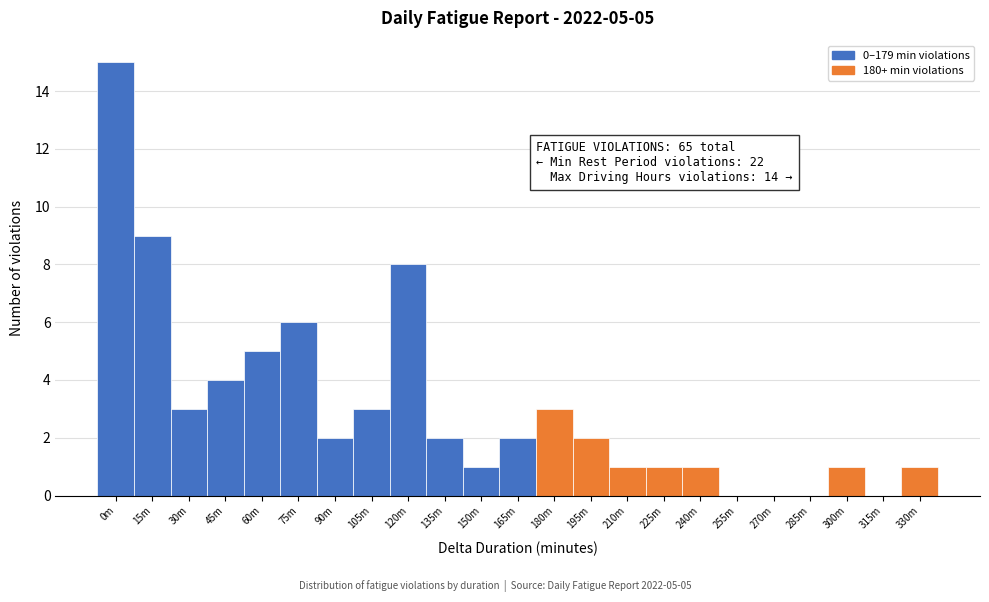

Reading right to left, list all the values displayed in this chart.

330m=1	315m=0	300m=1	285m=0	270m=0	255m=0	240m=1	225m=1	210m=1	195m=2	180m=3	165m=2	150m=1	135m=2	120m=8	105m=3	90m=2	75m=6	60m=5	45m=4	30m=3	15m=9	0m=15